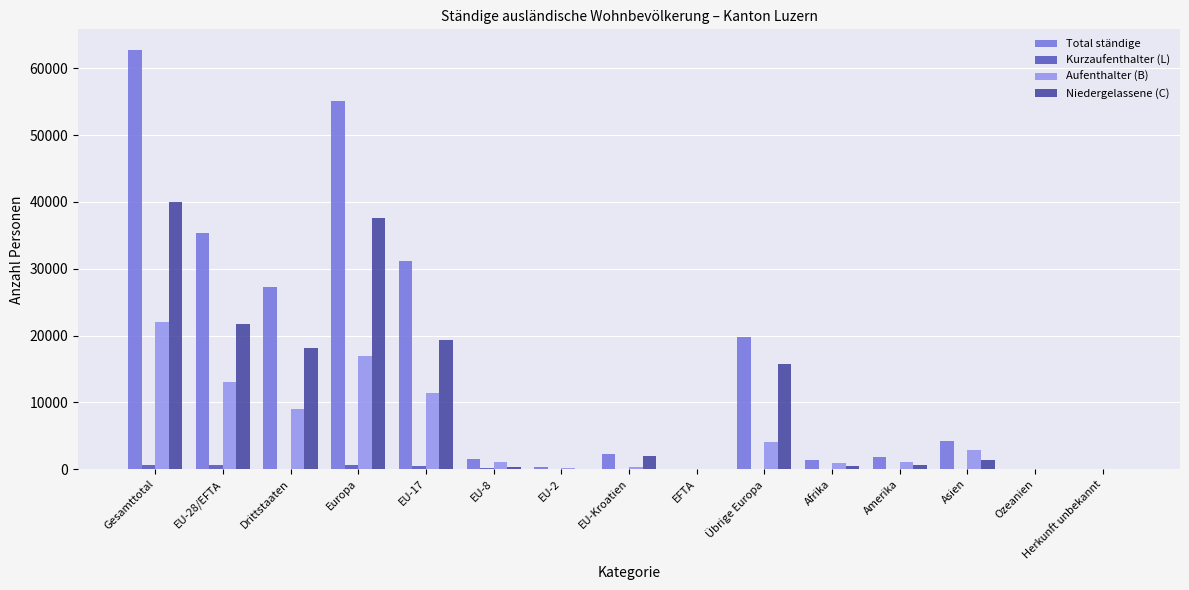

Count the number of categories in the chart.

15